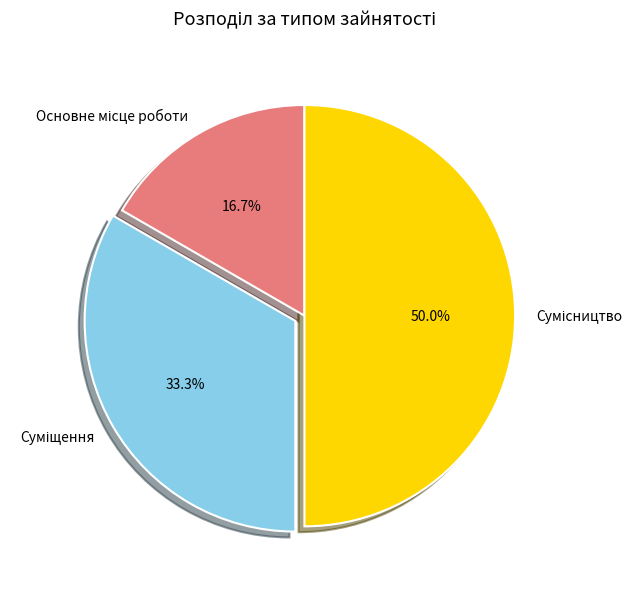

Count the number of slices in the pie.

3